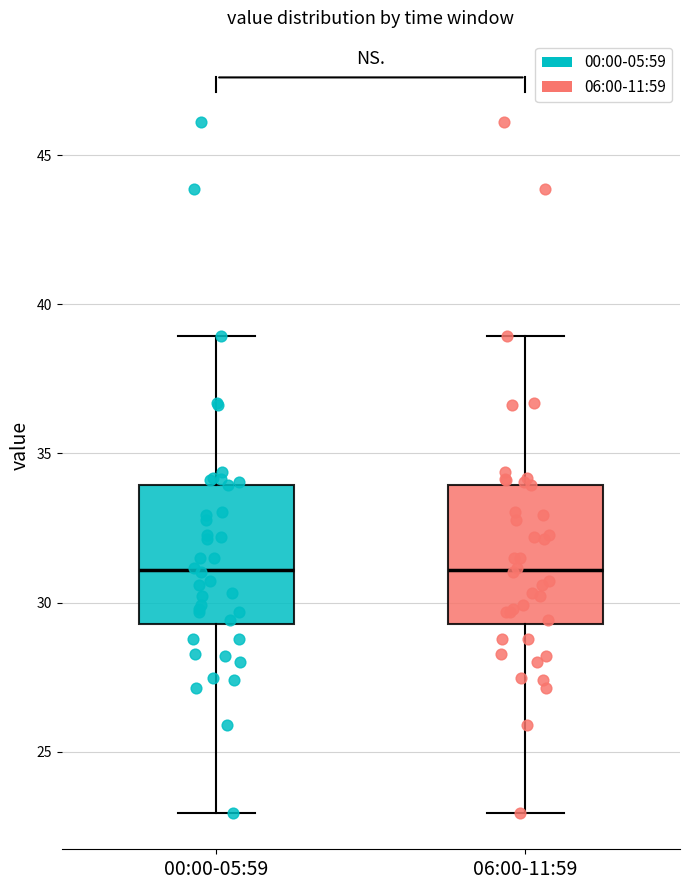

Where is the lower edge of the box for 00:00-05:59 on the y-axis? The values are not printed on the chart, so give them approximately, as read against the axis.

29.5